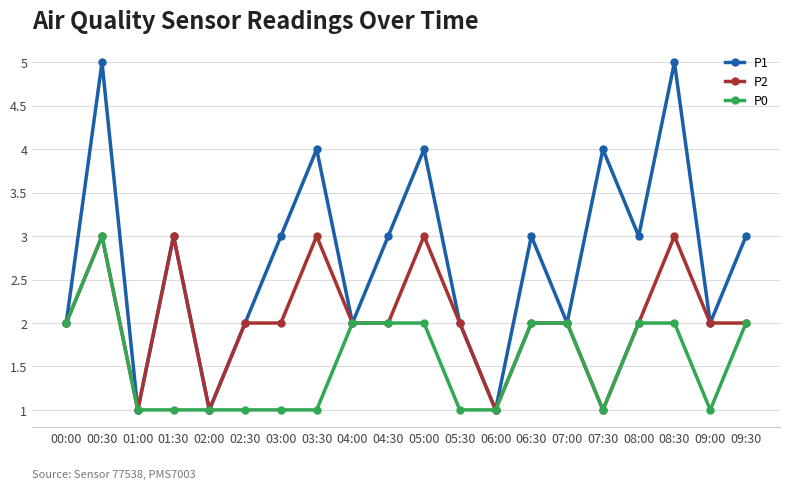

What is the label of the 2nd point from the left?

00:30